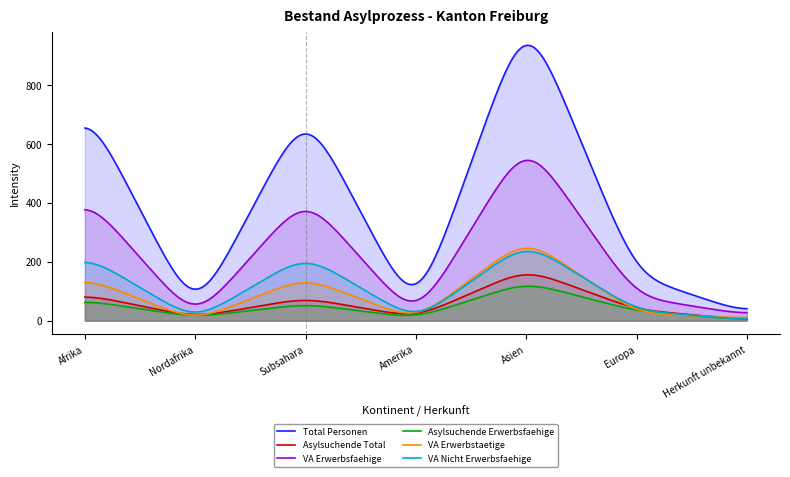

List the series in order of their peak value, lowest first.

Asylsuchende Erwerbsfaehige, Asylsuchende Total, VA Nicht Erwerbsfaehige, VA Erwerbstaetige, VA Erwerbsfaehige, Total Personen